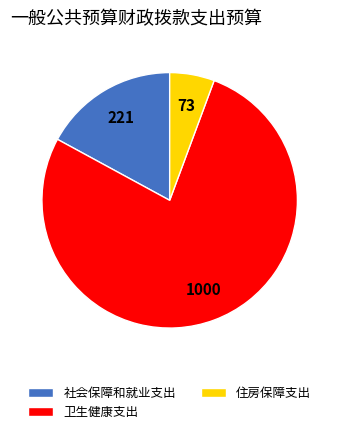

The 卫生健康支出 slice represents 77% of the pie. True or false?

True